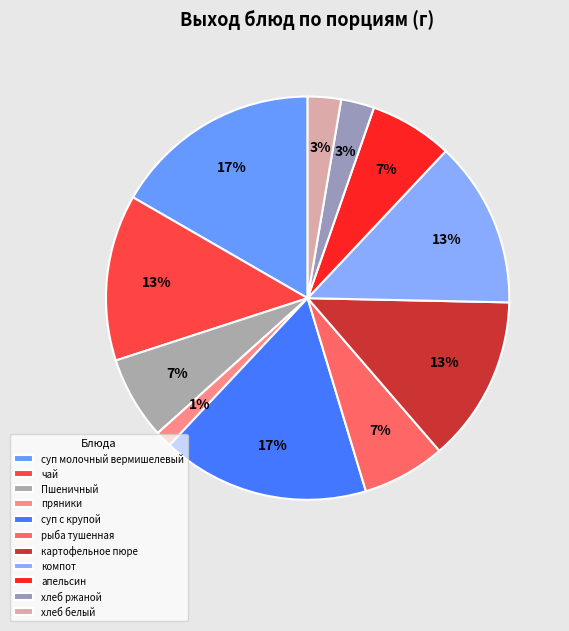

What percentage is the рыба тушенная slice, to the nearest percent?

7%